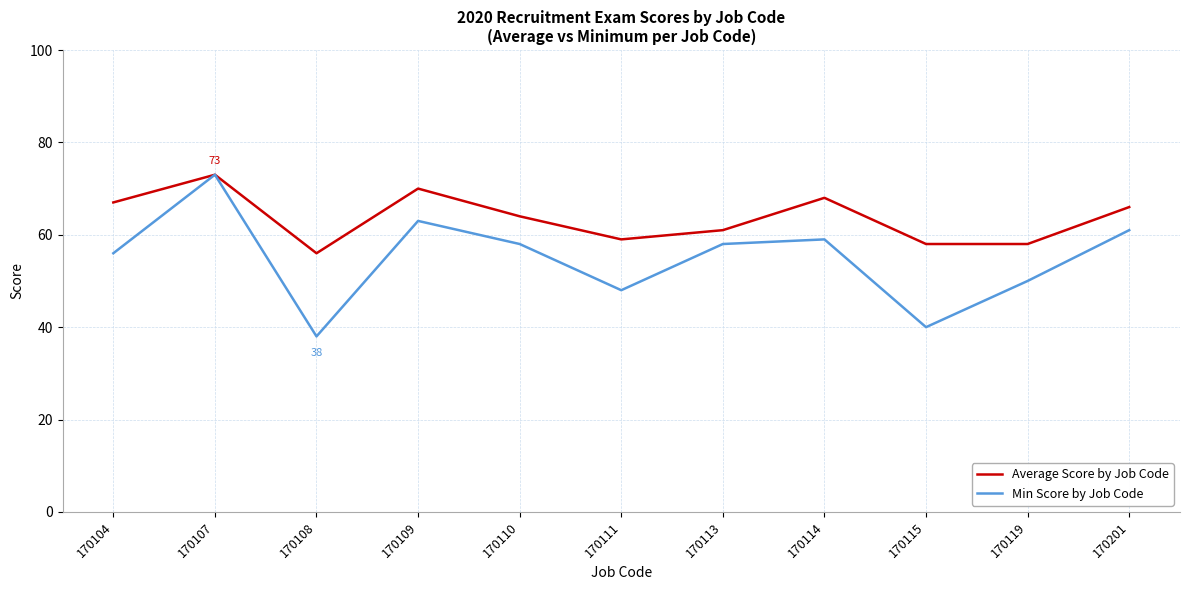

List the series in order of their overall mean, lowest first.

Min Score by Job Code, Average Score by Job Code